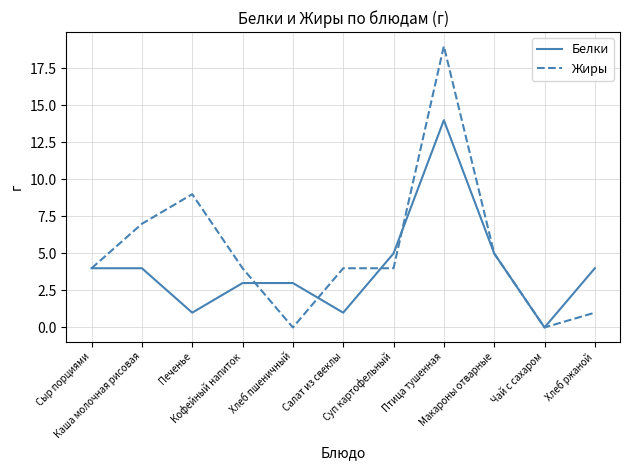

Which series has the widest spread of values?

Жиры